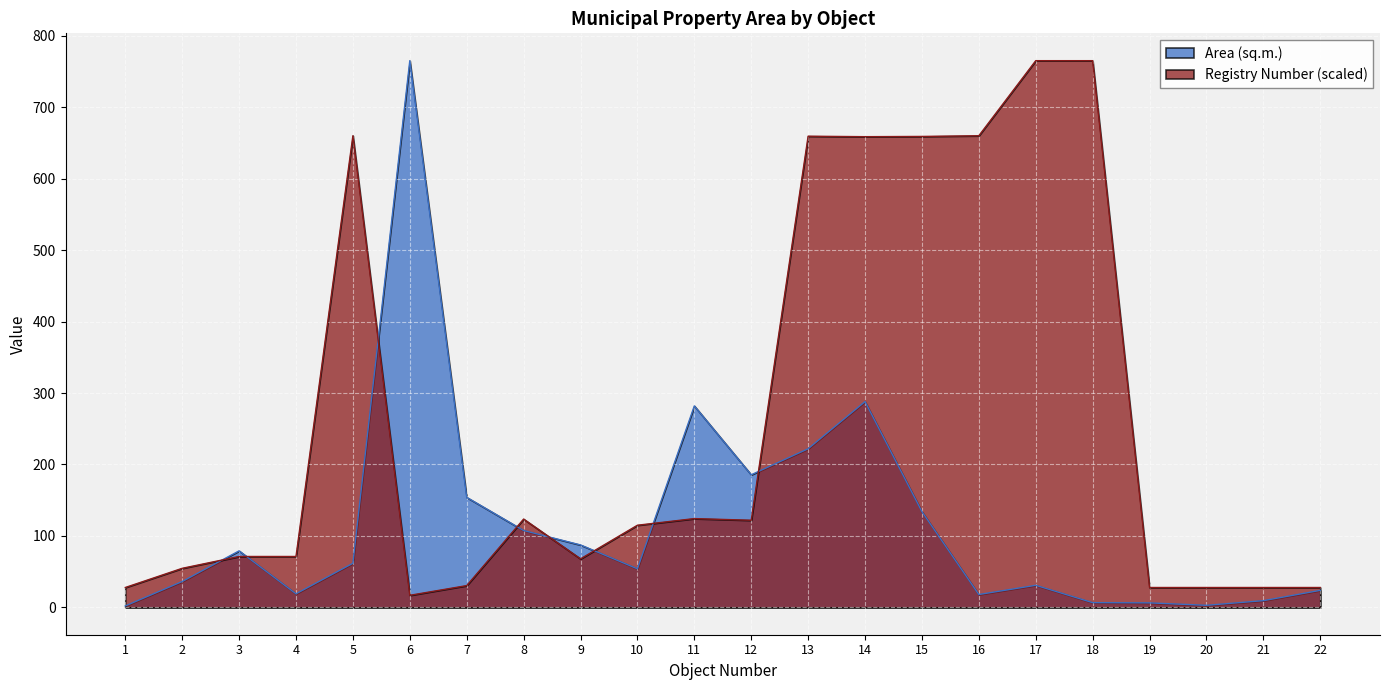

Which series has the widest spread of values?

Area (sq.m.)